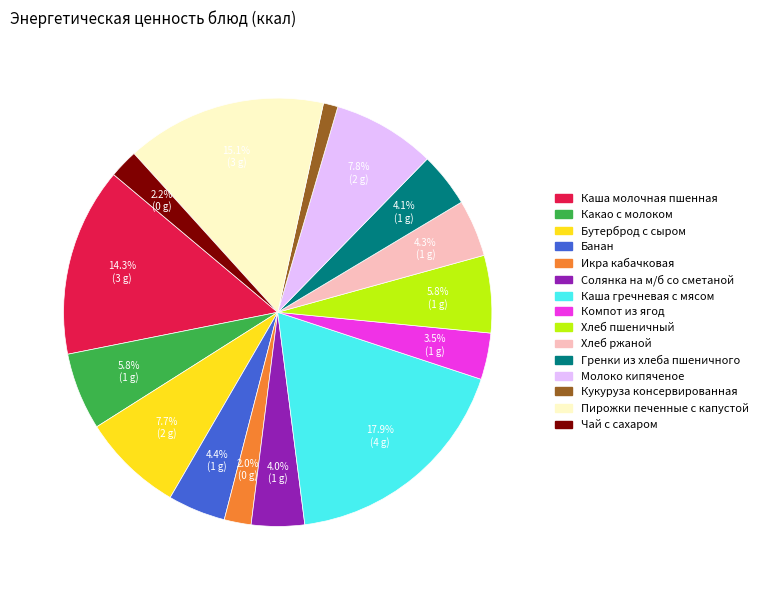

Is the sum of Хлеб пшеничный and Молоко кипяченое greater than half?

No